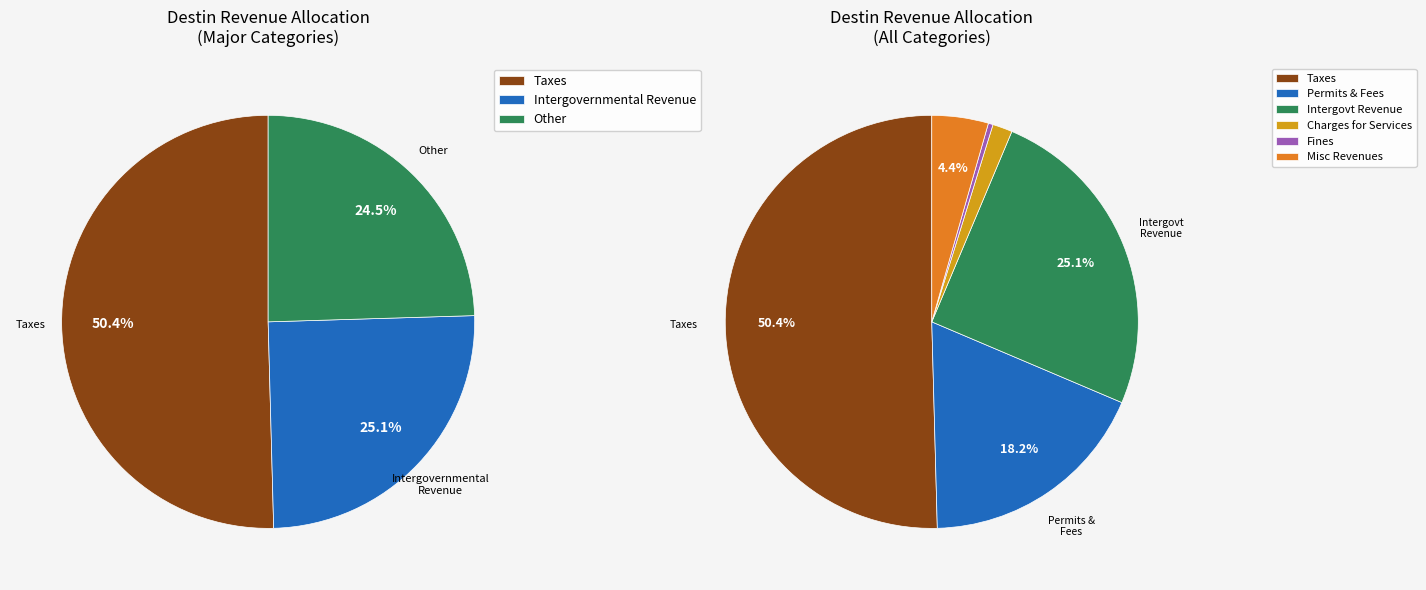

Between Judgments, Fines, and Forfeits and Miscellaneous Revenues, which is larger?

Miscellaneous Revenues